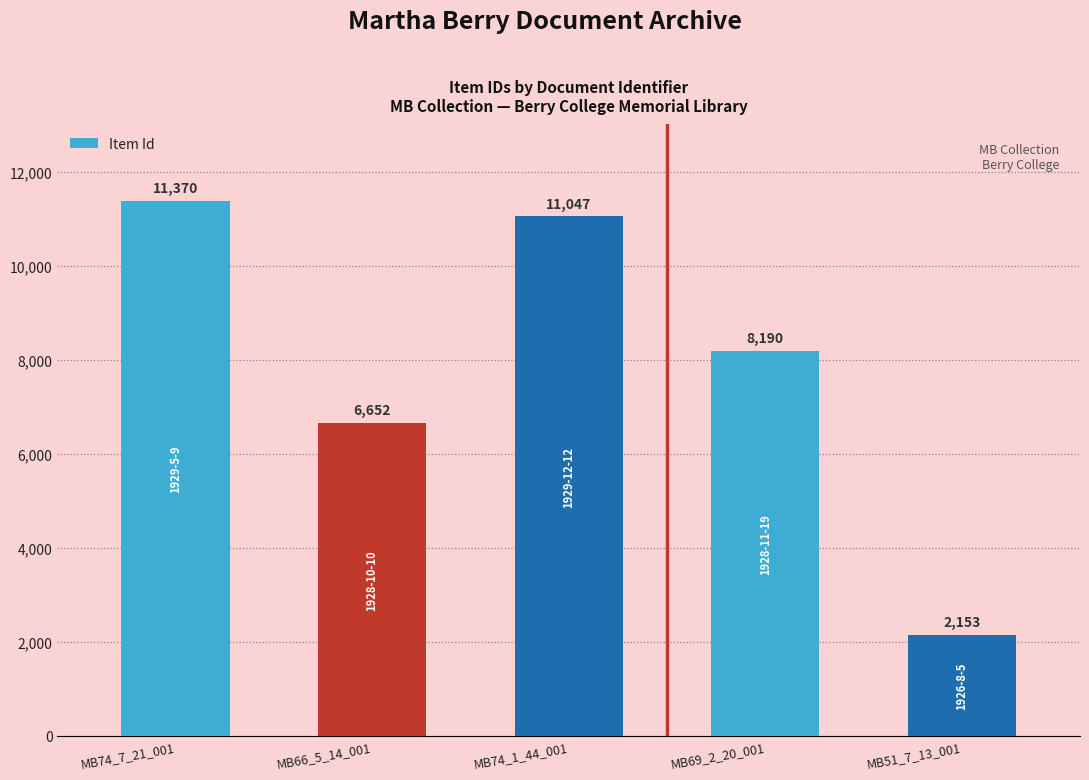

Is it true that the value at MB74_7_21_001 is 11370?

True